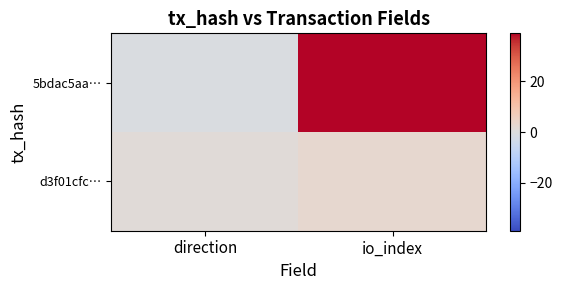

What is the difference between the highest and lowest values at direction?

2